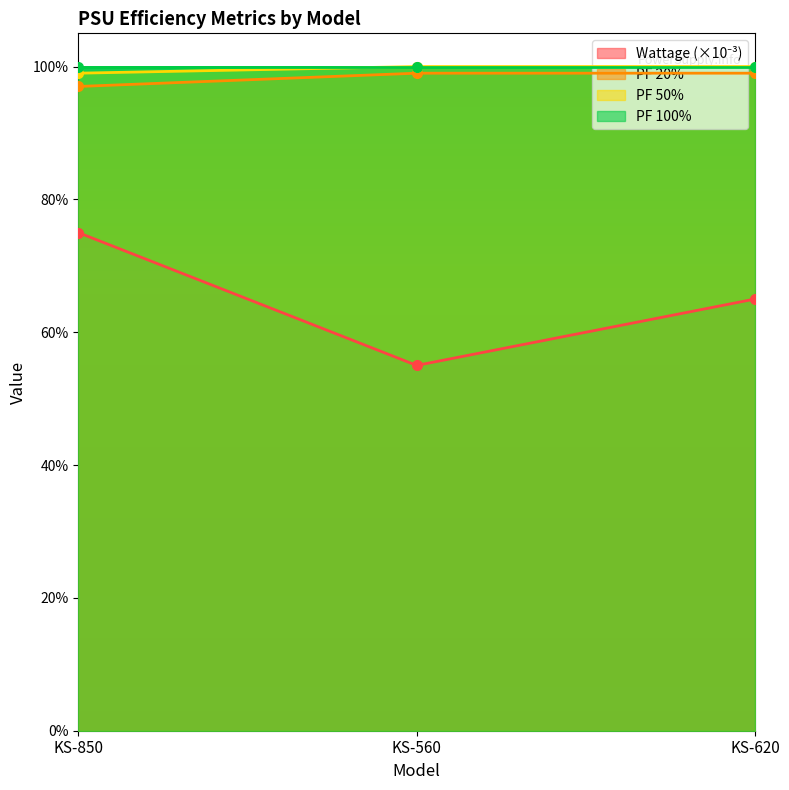

Does the chart have visible grid lines?

No